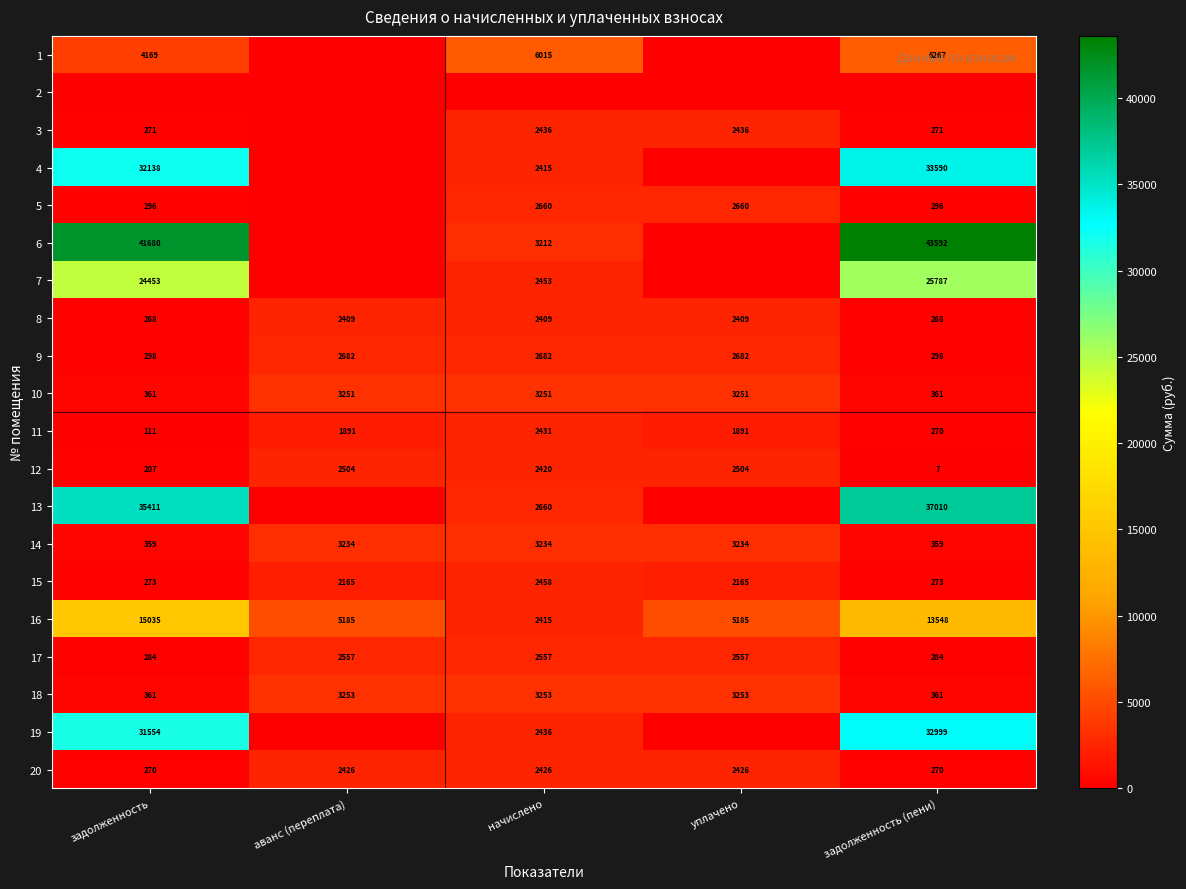

Is the value of 18 at задолженность (пени) greater than the value of 17 at начислено?

No